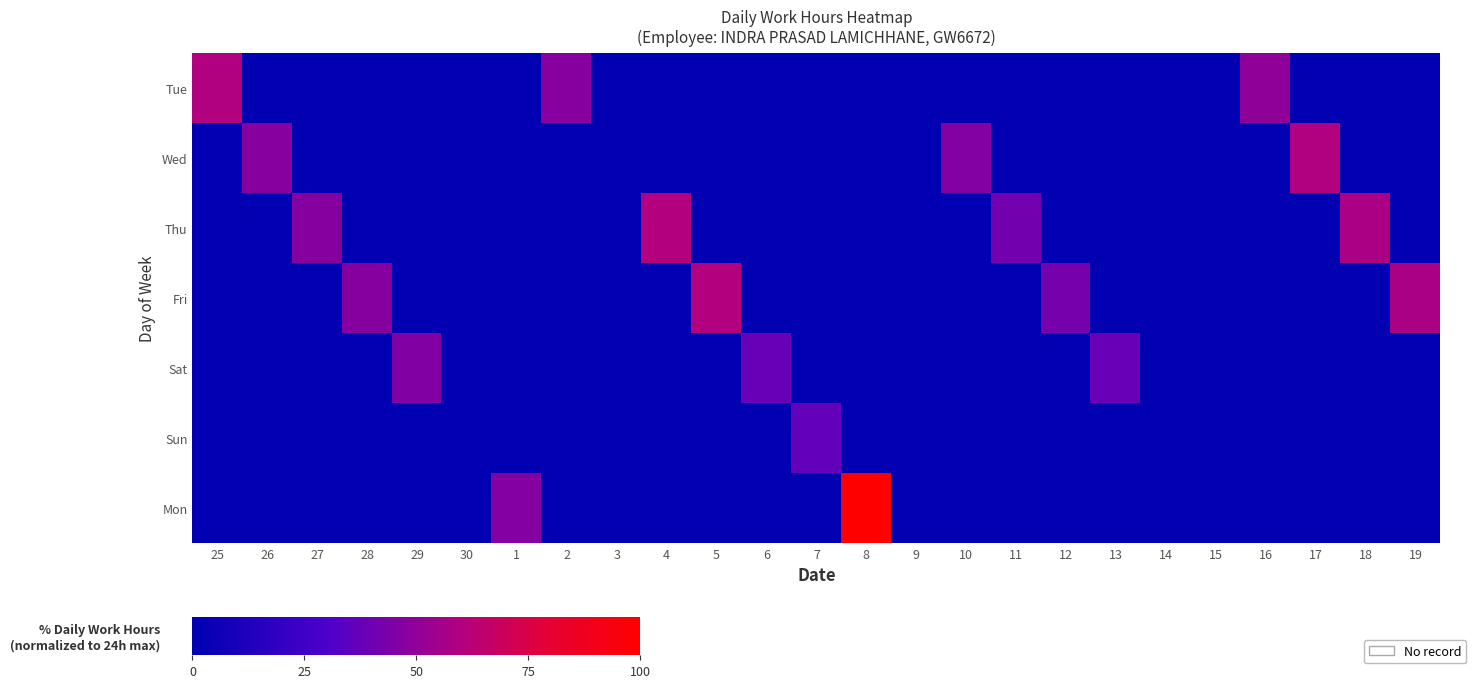

How many data points does each series have?

25